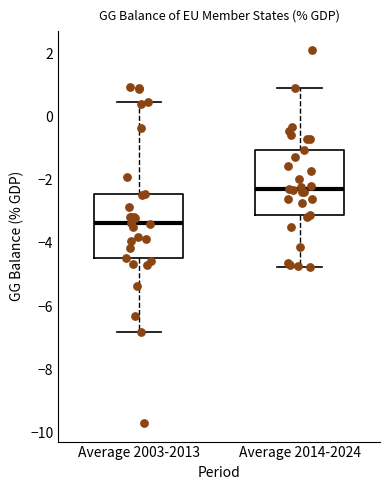

Reading left to right, read every box against the y-axis: the position of its median line, the range the box covers, and the ends of its whiskers. The values are not printed on the chart, so give them approximately, as read against the axis.

Average 2003-2013: median -3.4, box -4.4 to -2.4, whiskers -6.8 to 0.4
Average 2014-2024: median -2.2, box -3.2 to -1.0, whiskers -4.8 to 1.0